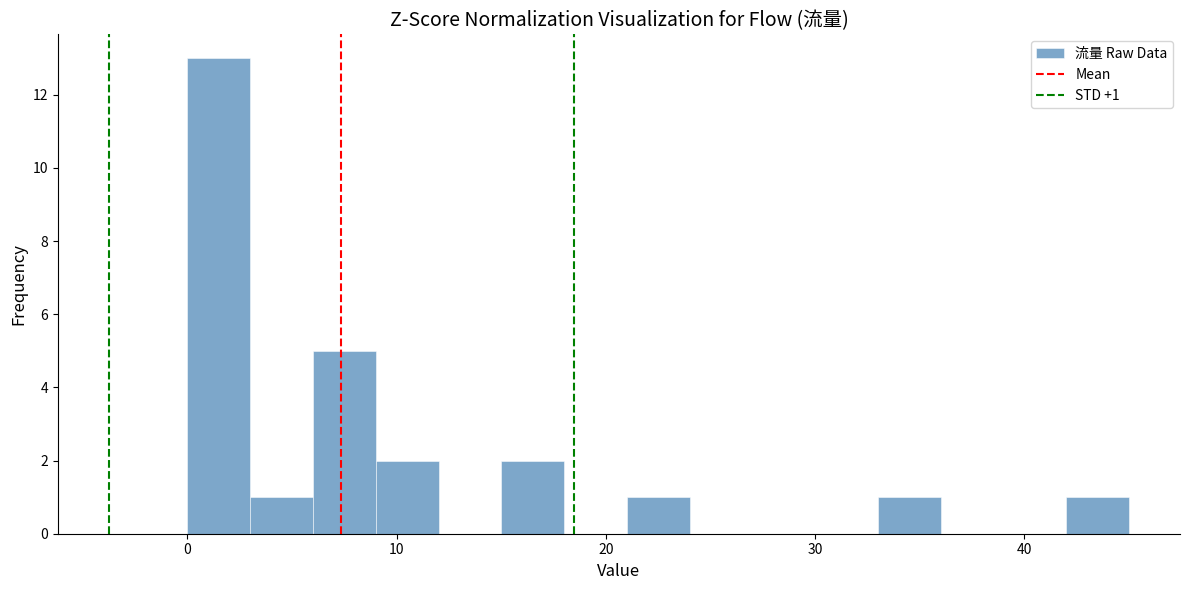

Read against the x-axis, roughly where is the centre of the tallest bar?

2